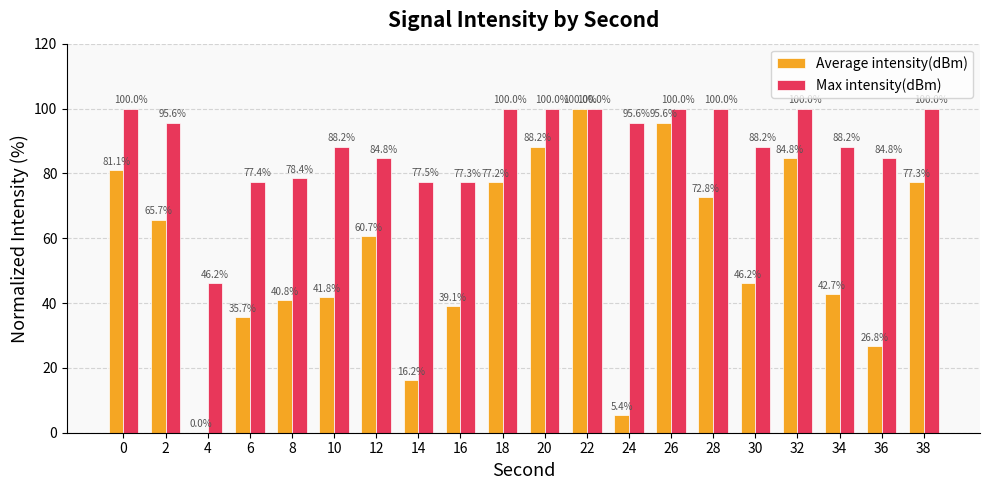

How many groups of bars are there?

20